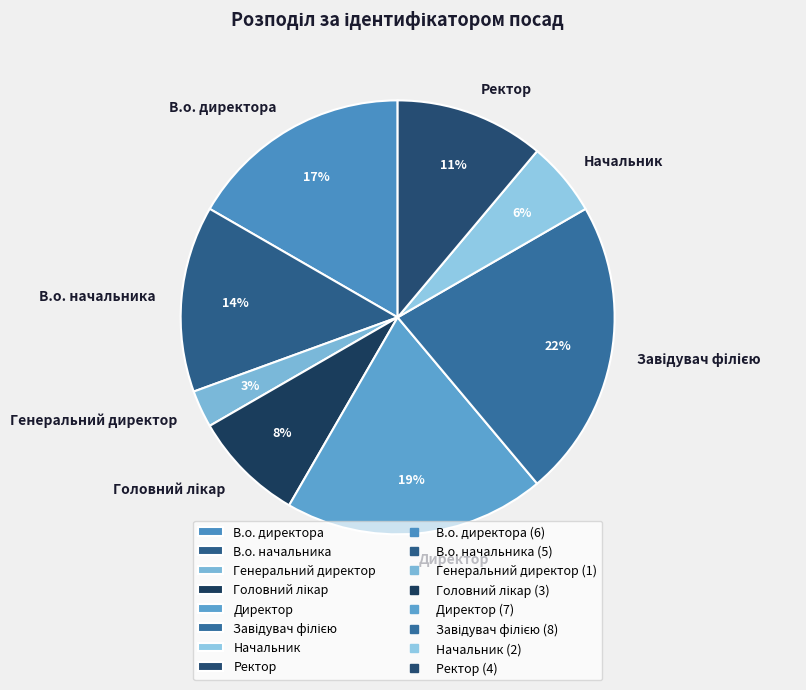

Count the number of slices in the pie.

8